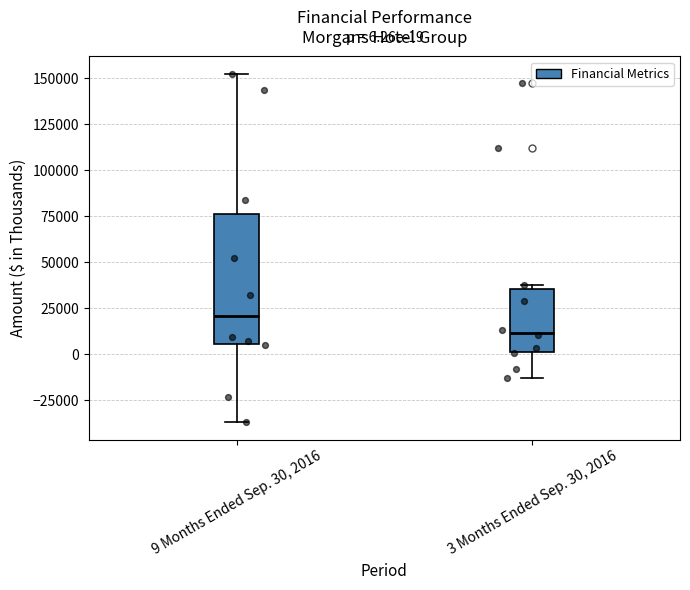

Which box is the tallest, from its lower edge to its upper edge?

9 Months Ended Sep. 30, 2016